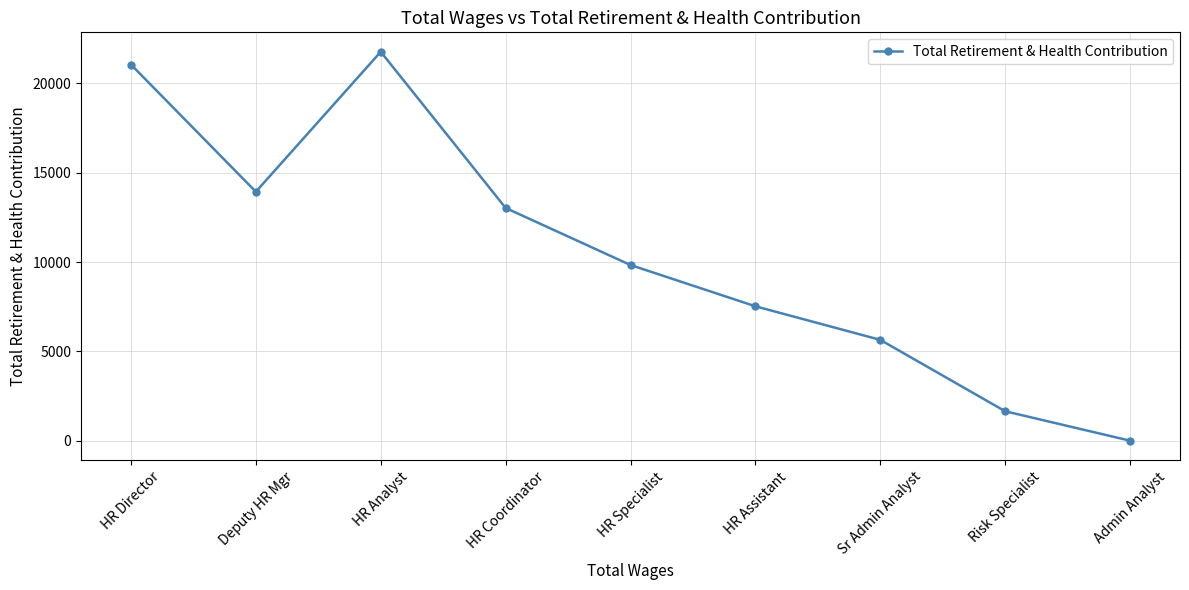

True or false: the data shows 8917 at Deputy HR Mgr.

False